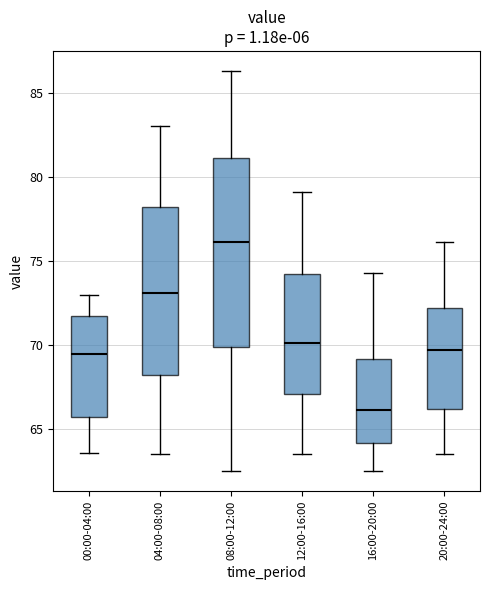

Where does the lower whisker of the box for 00:00-04:00 end on the y-axis? The values are not printed on the chart, so give them approximately, as read against the axis.

63.5